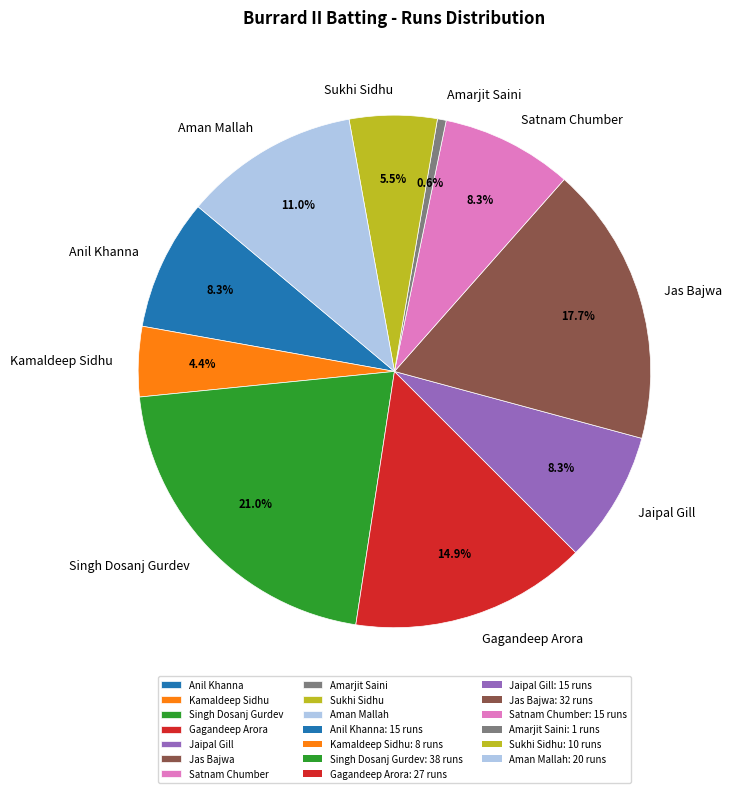

True or false: Jas Bajwa accounts for 26% of the total.

False